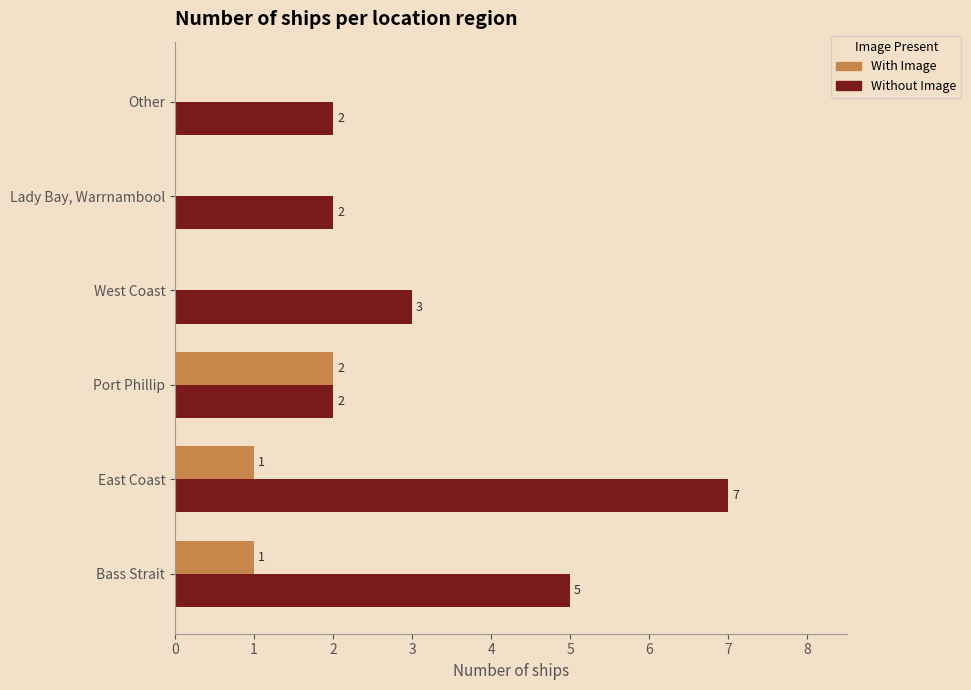

Which series has the largest total across all categories?

Without Image